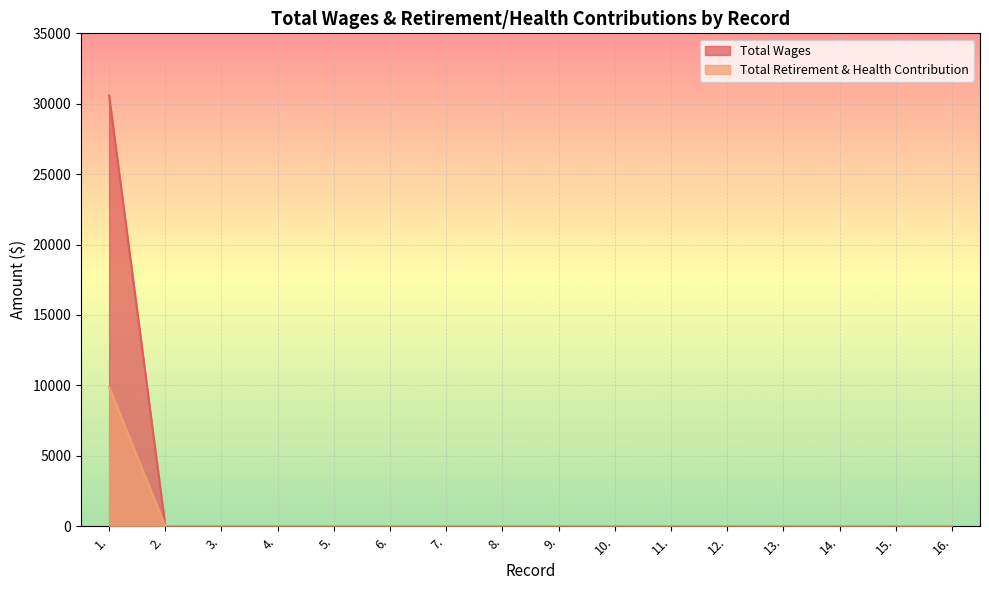

Is it true that Total Wages equals 0 at 15.?

True